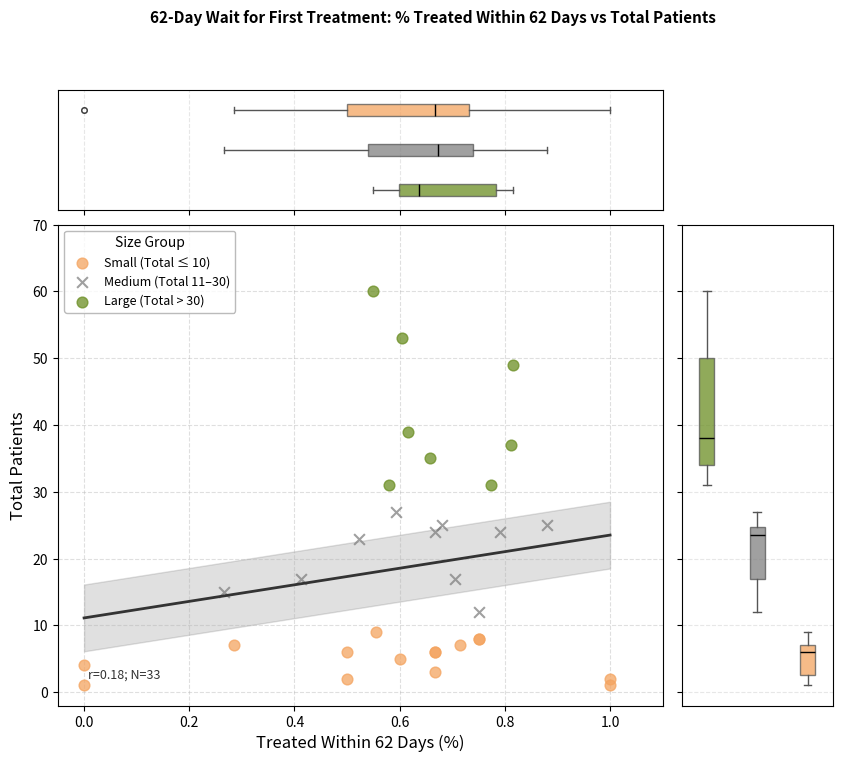

Which series reaches the maximum Y coordinate?

Large (Total > 30)